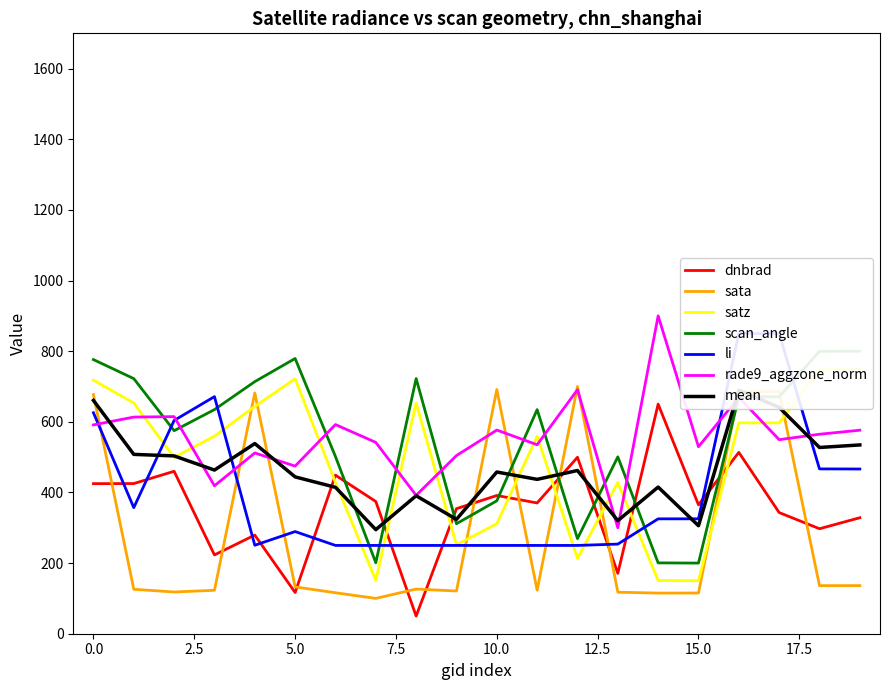

What is the highest value of the sata series?

700.0